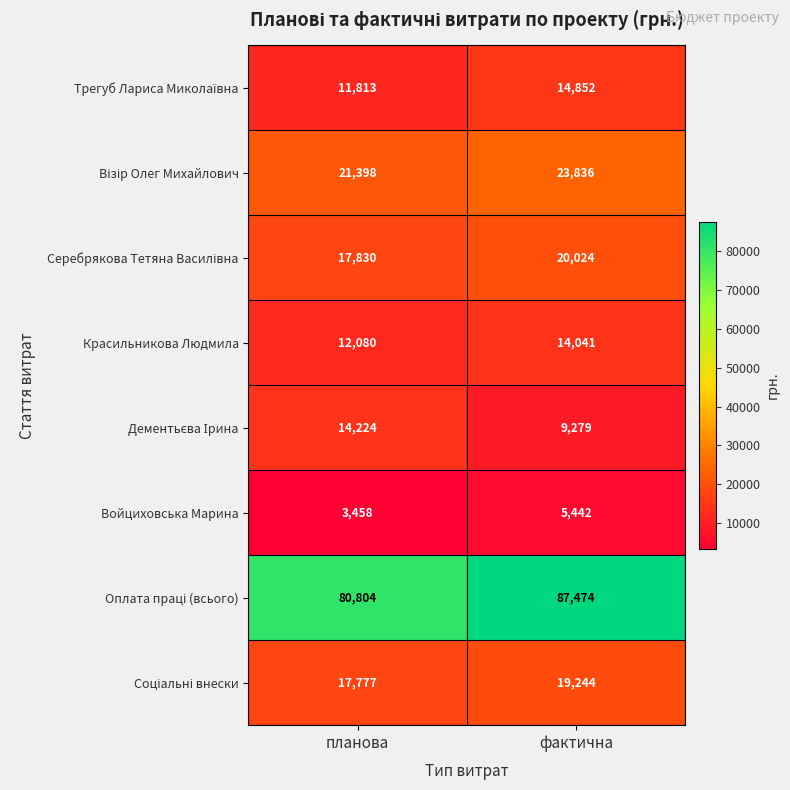

What is the difference between the Красильникова Людмила values at фактична and планова?

1961